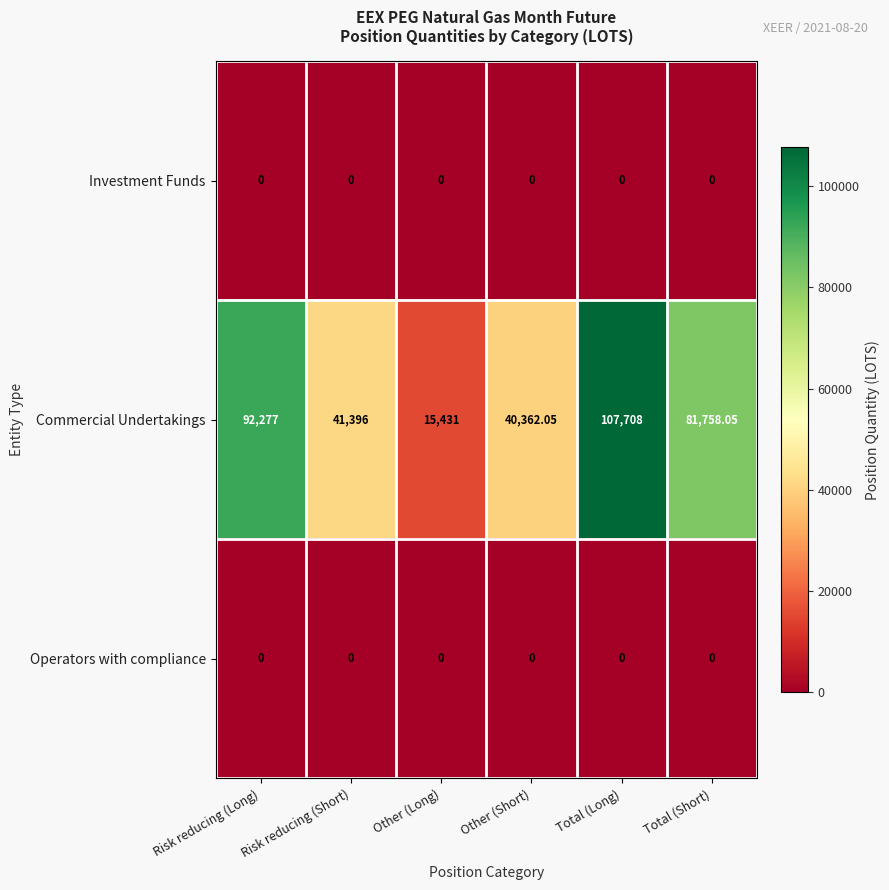

Between Risk reducing (Short) and Other (Short), which series saw the biggest shift?

Commercial Undertakings